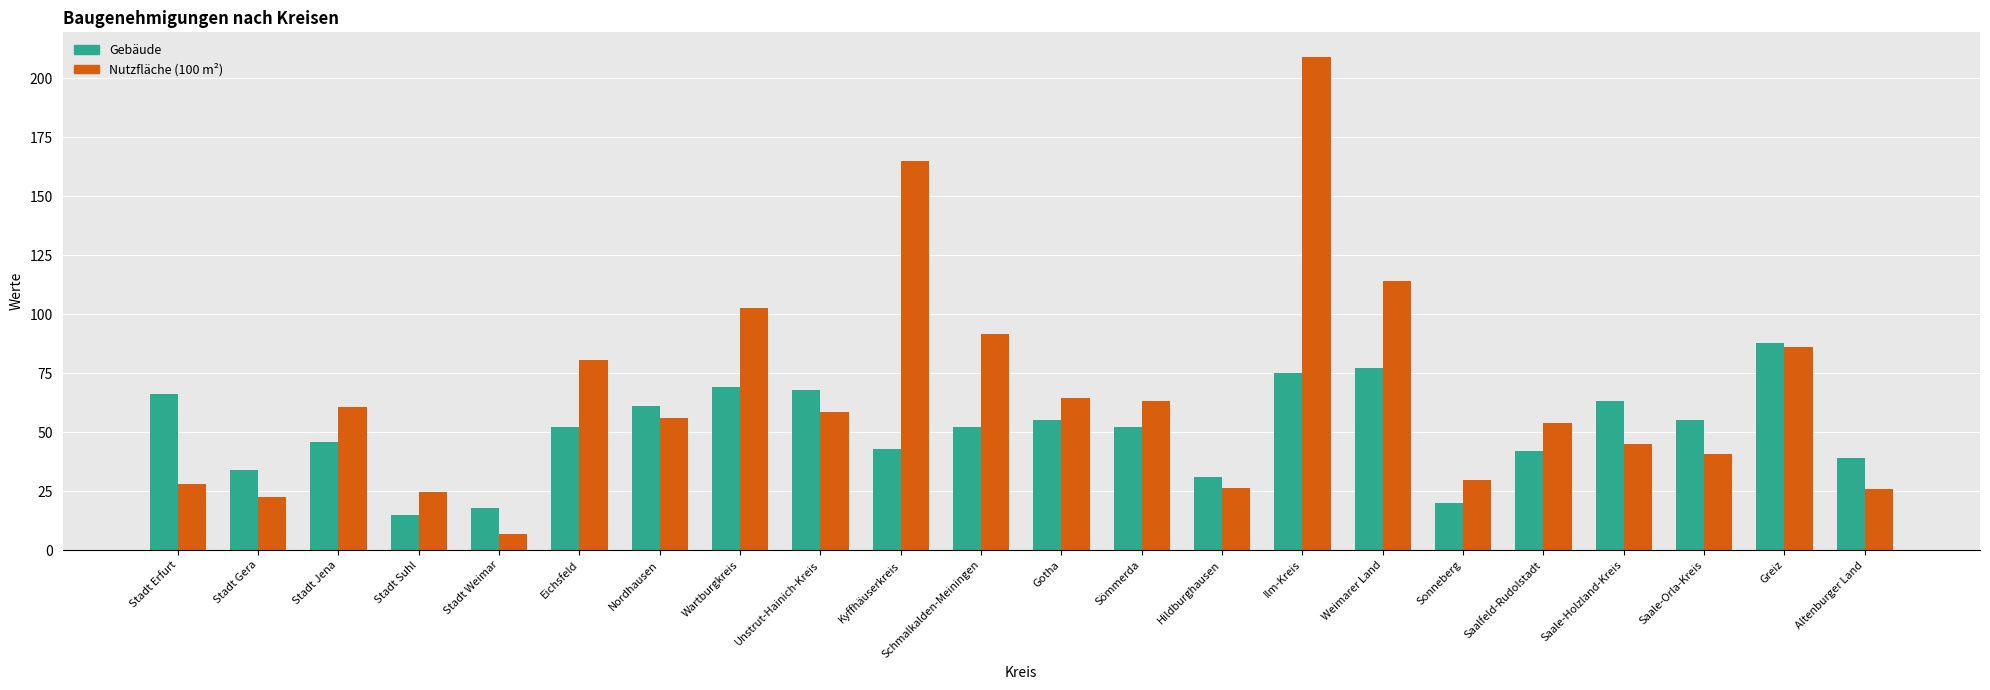

At which label is Nutzfläche (100 m²) closest to 107?

Wartburgkreis